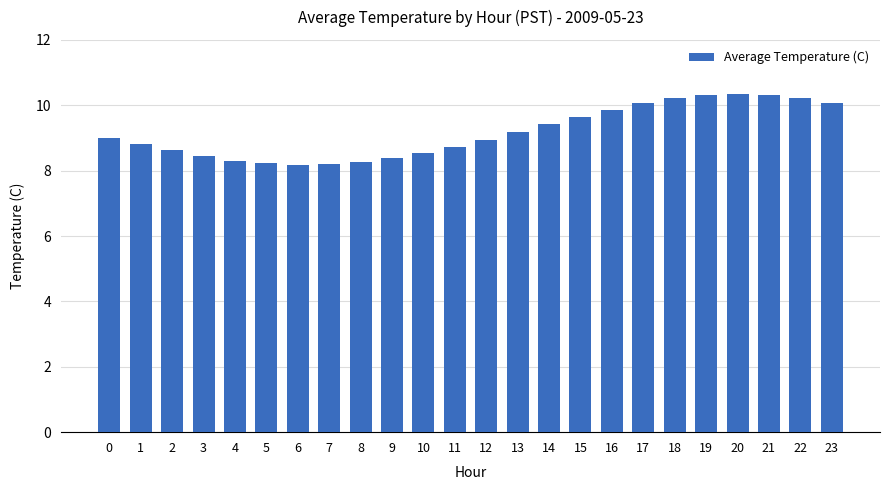

What is the minimum value shown in the chart?

8.2